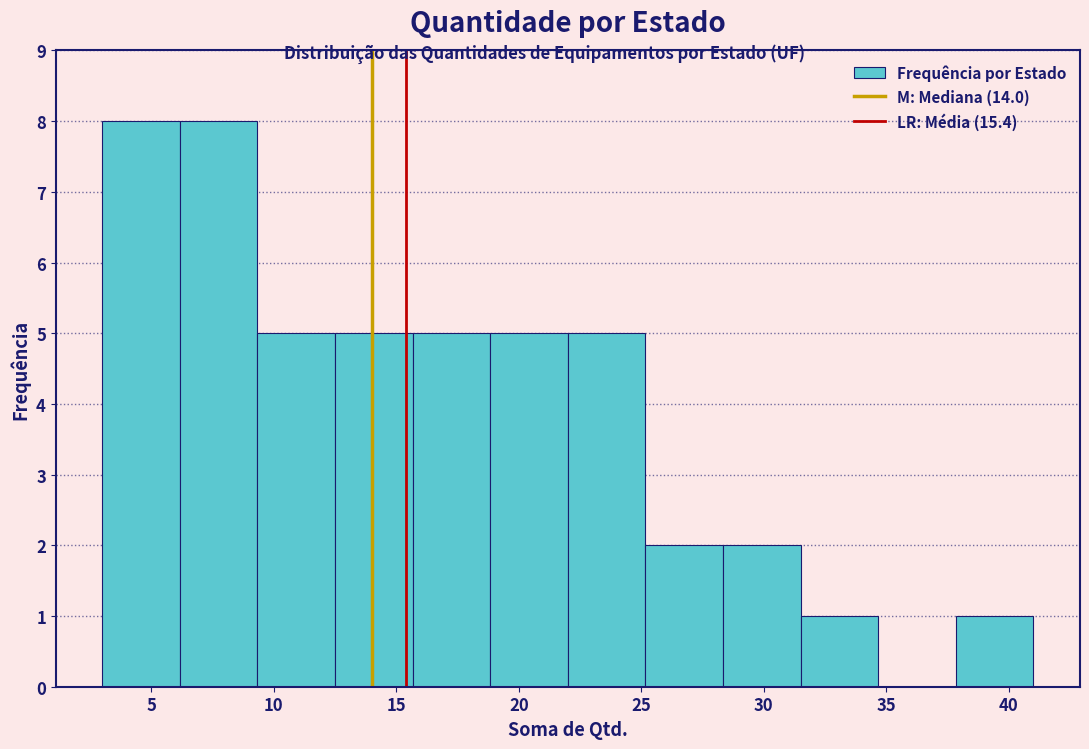

Reading left to right, transcribe this chart: for each bar, give the range it covers on the x-axis and its height. Neither the bar edges nor the heights are printed on the chart, so give them approximately, as read against the axes.

3.0 to 6.0: 8
6.0 to 9.5: 8
9.5 to 12.5: 5
12.5 to 15.5: 5
15.5 to 19.0: 5
19.0 to 22.0: 5
22.0 to 25.0: 5
25.0 to 28.5: 2
28.5 to 31.5: 2
31.5 to 34.5: 1
34.5 to 38.0: 0
38.0 to 41.0: 1